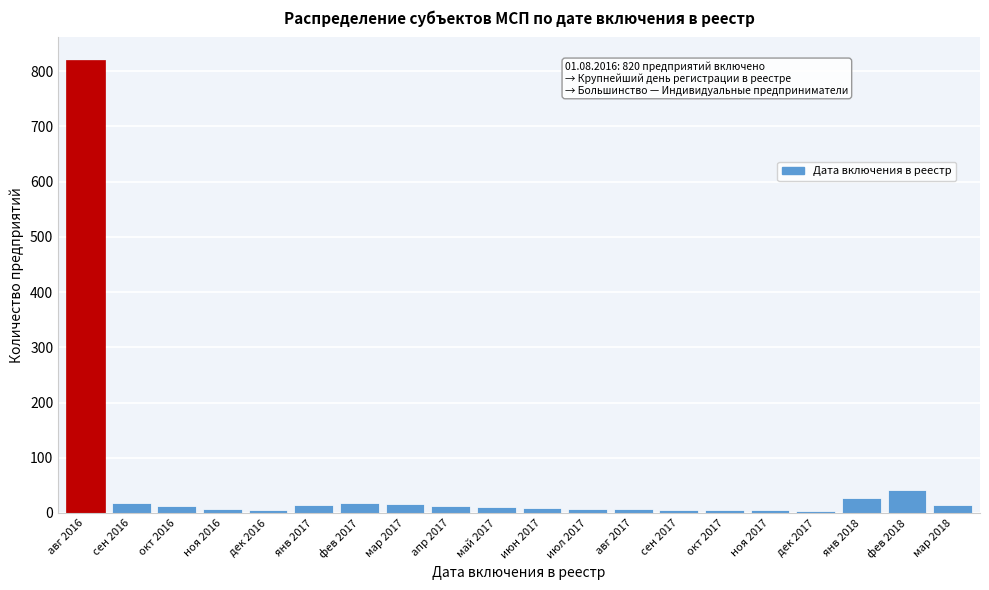

What is the label of the 6th bar from the right?

окт 2017